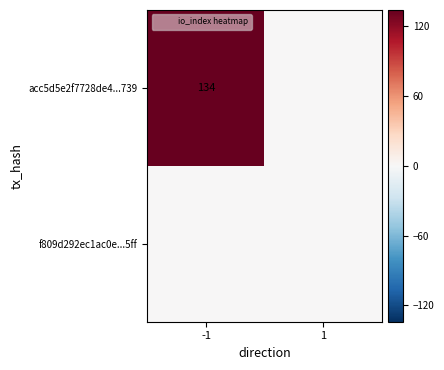

Which series has the largest total across all categories?

acc5d5e2f7728de4...739